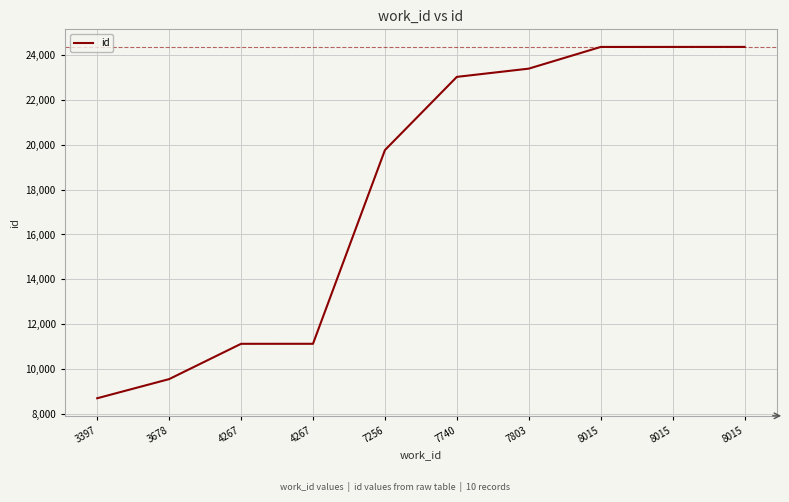

What is the greatest value displayed?

24380